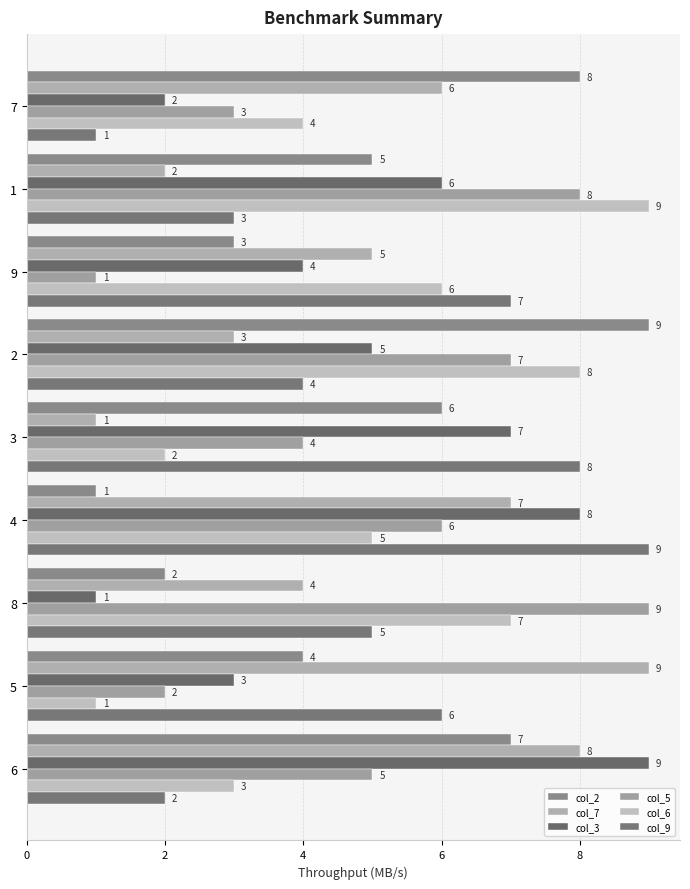

What value does the col_6 series have at 6?

3